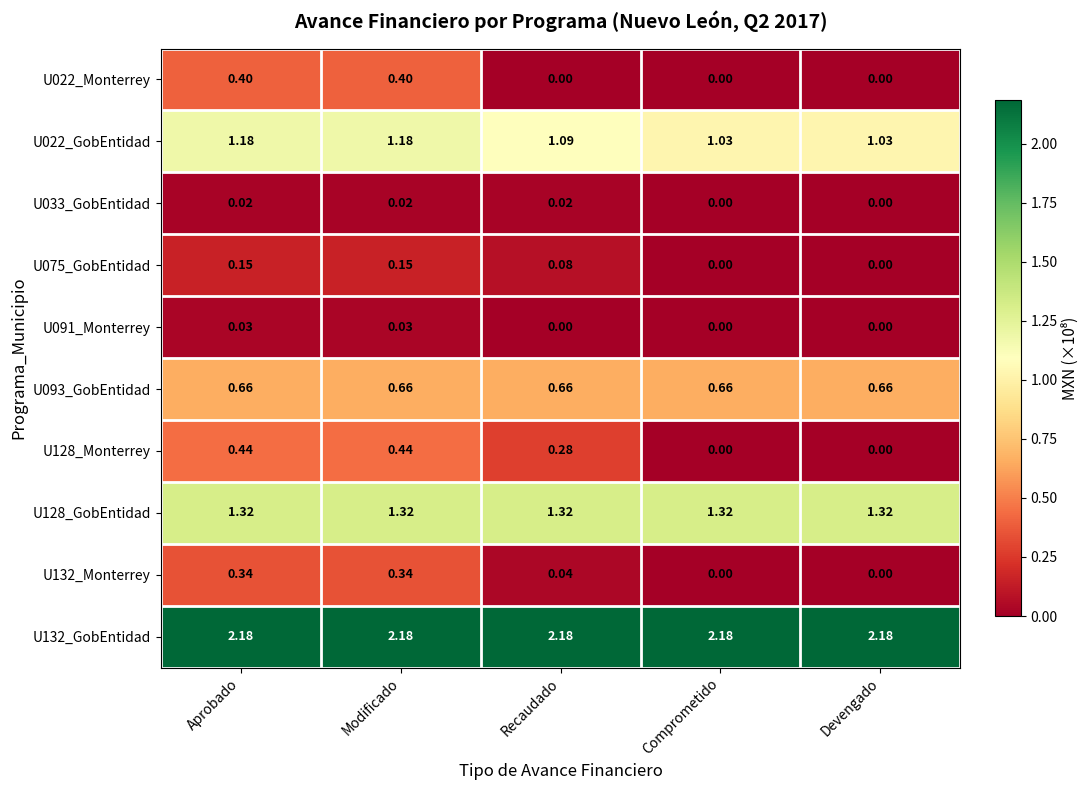

Is the value of U022_GobEntidad at Modificado greater than the value of U093_GobEntidad at Modificado?

Yes